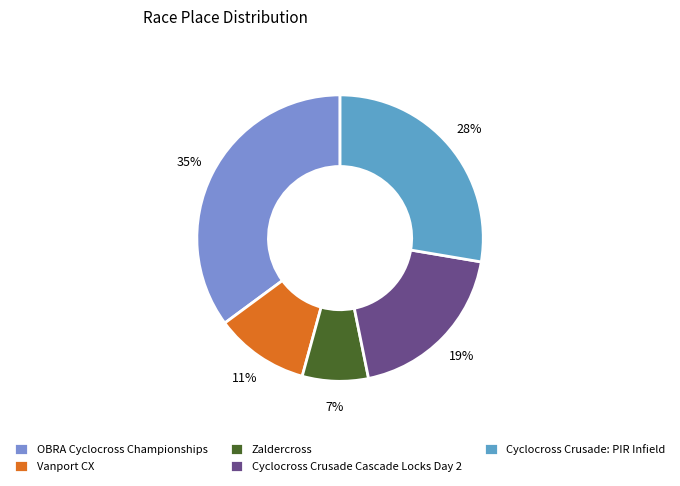

Between Cyclocross Crusade Cascade Locks Day 2 and Zaldercross, which is larger?

Cyclocross Crusade Cascade Locks Day 2